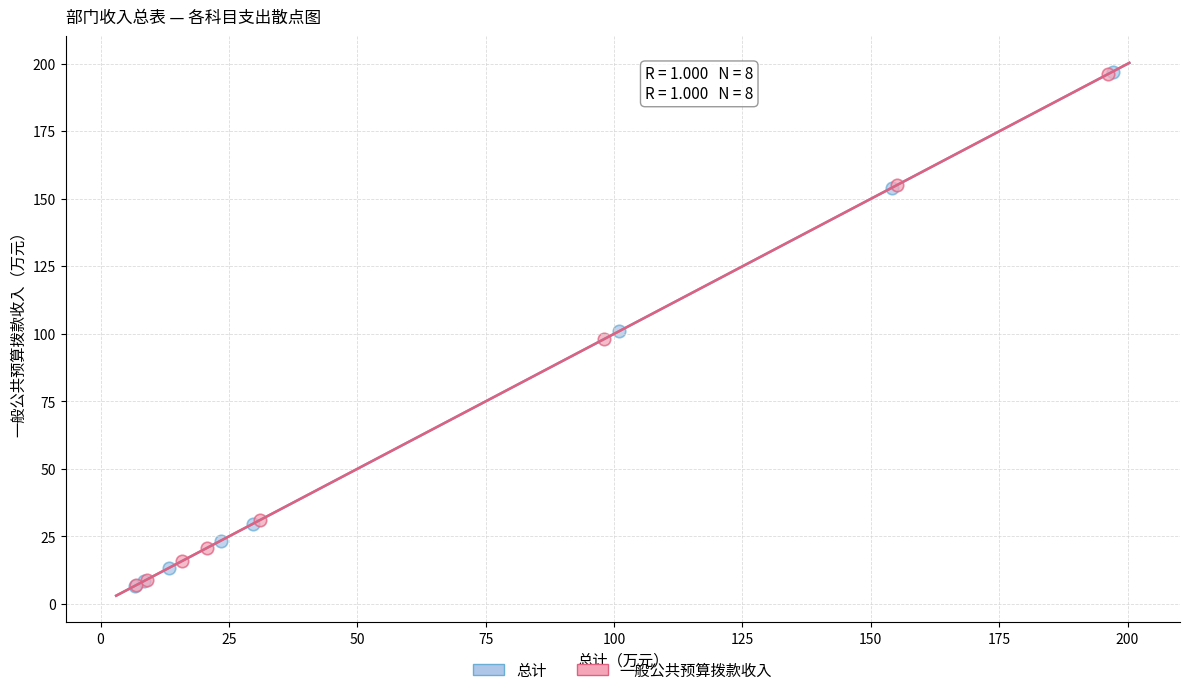

Which series has the widest spread of Y values?

总计